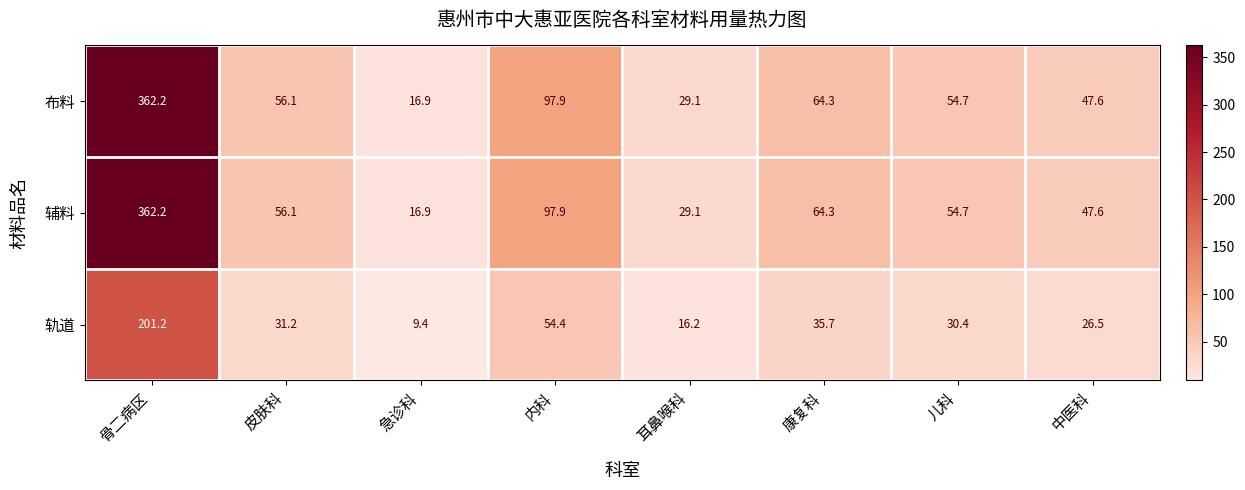

What is the difference between the highest and lowest values at 中医科?

21.1